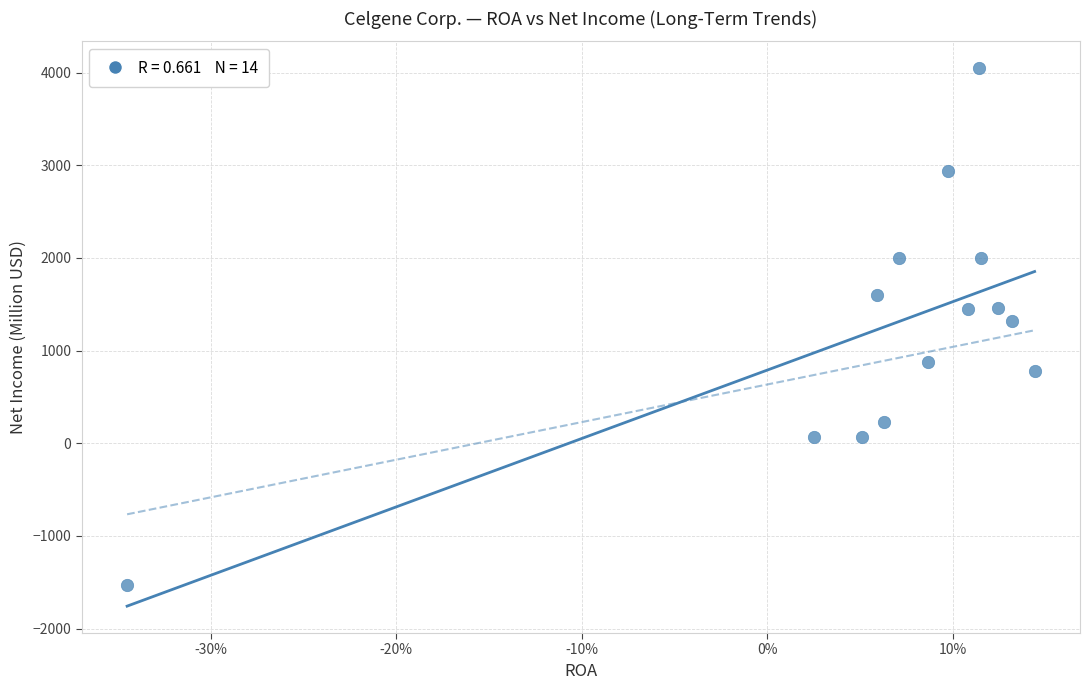

What is the range of Y values (max minus min)?

5580